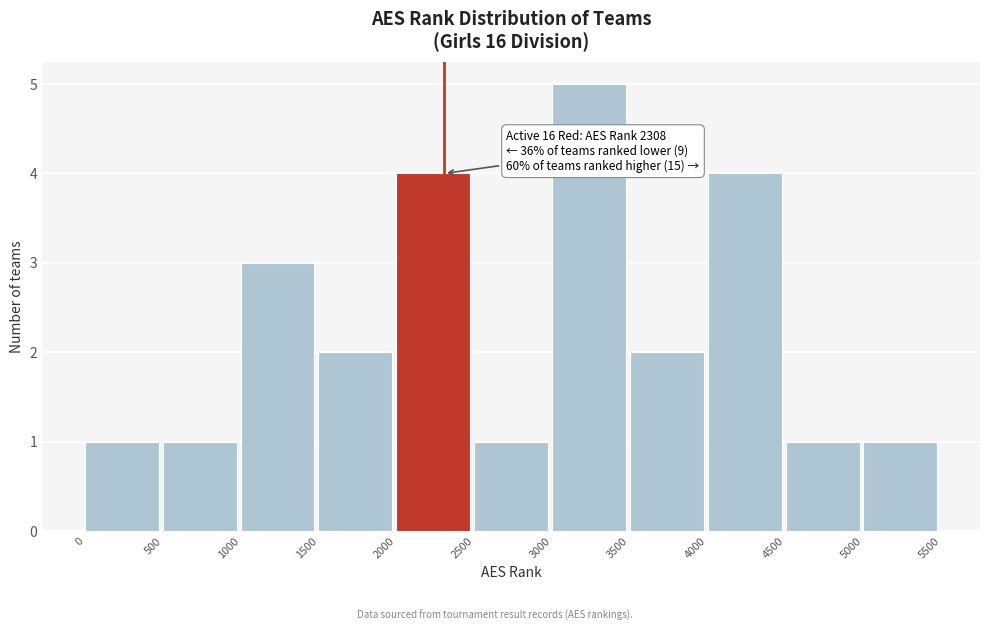

Which range on the x-axis has the tallest bar?

3000 to 3500